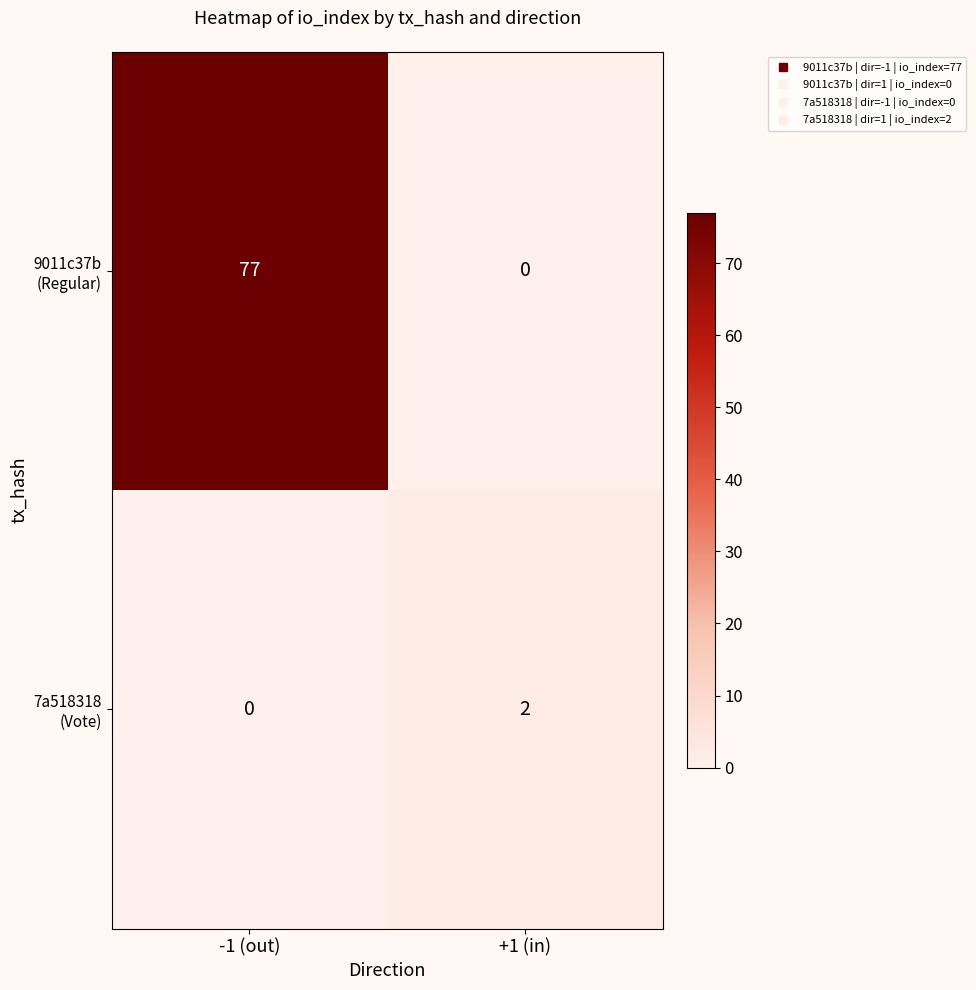

What is the maximum value shown in the chart?

77